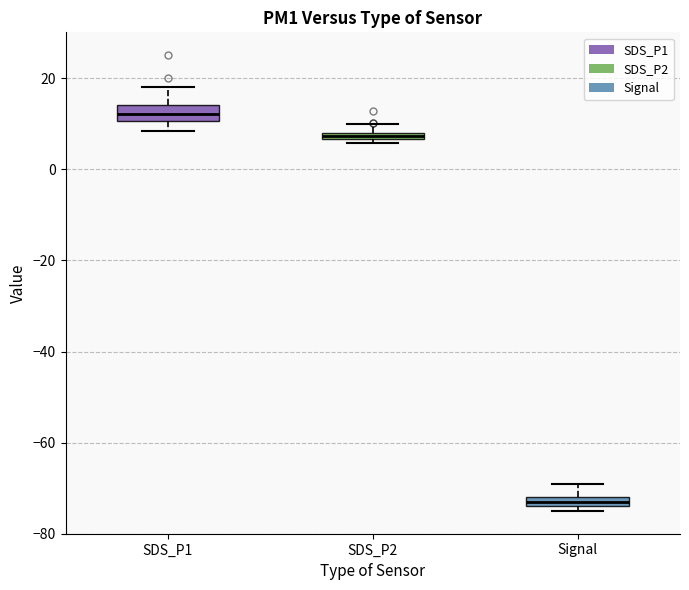

Where is the upper edge of the box for SDS_P2 on the y-axis? The values are not printed on the chart, so give them approximately, as read against the axis.

8